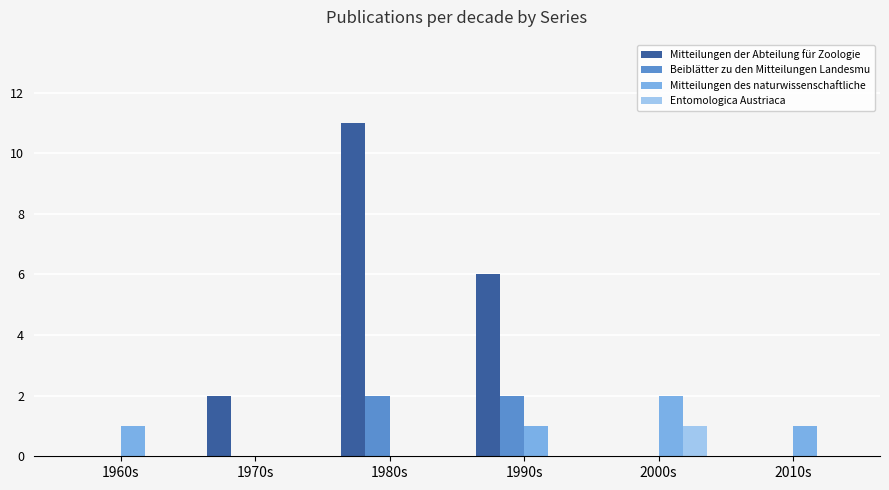

At which label is Mitteilungen der Abteilung für Zoologie closest to 5?

1990s